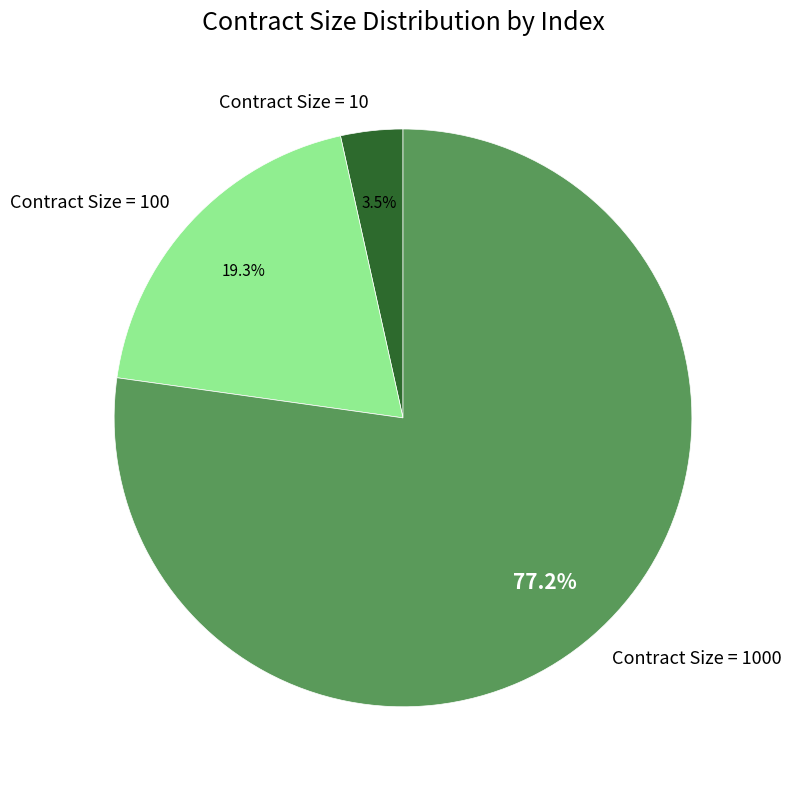

What is the largest slice in the pie chart?

Contract Size = 1000